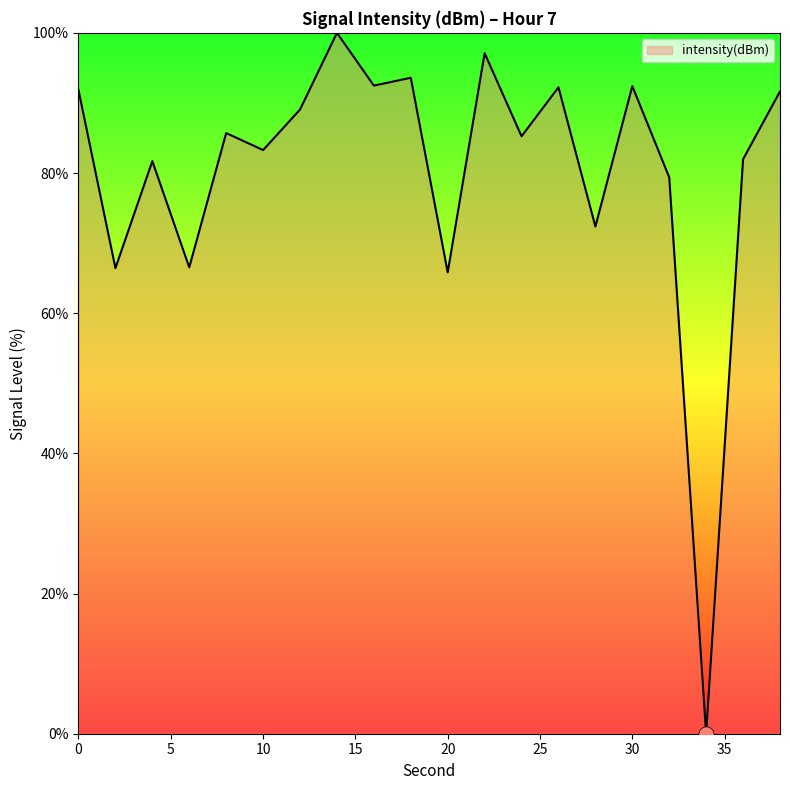

What is the greatest value displayed?

100.0